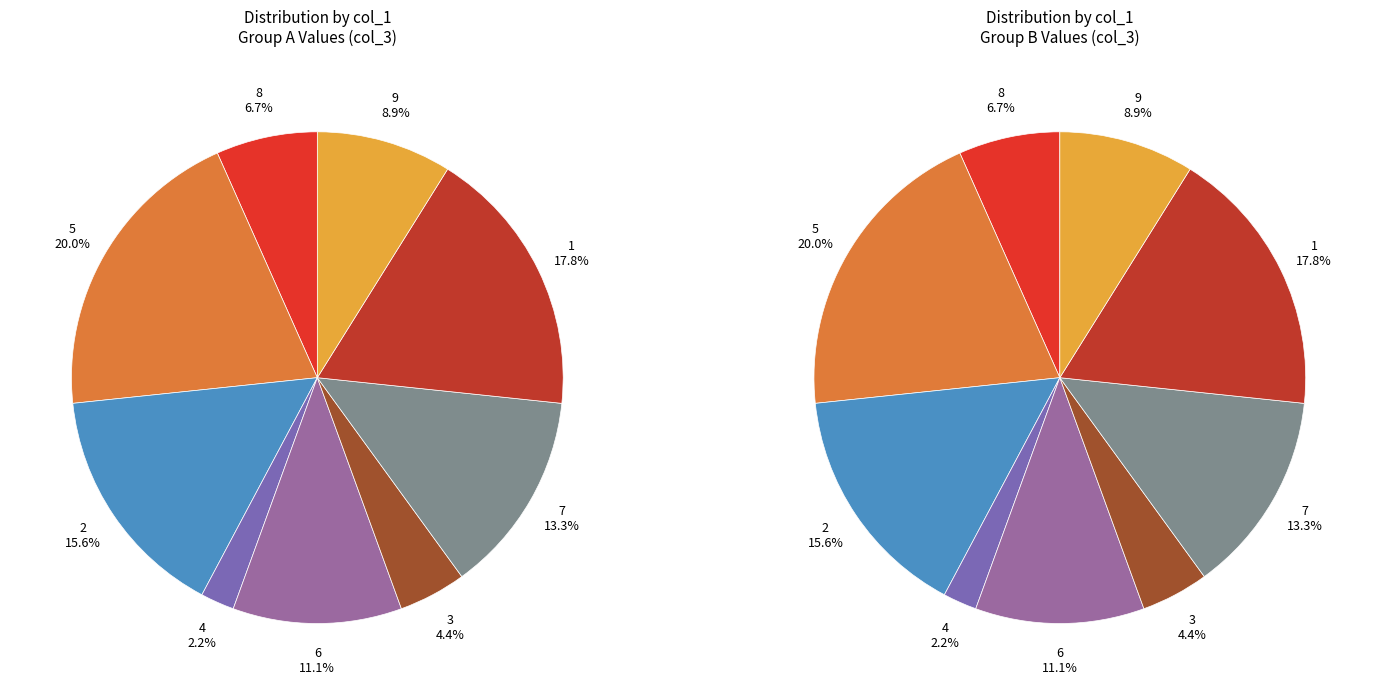

How many segments does this pie chart have?

9